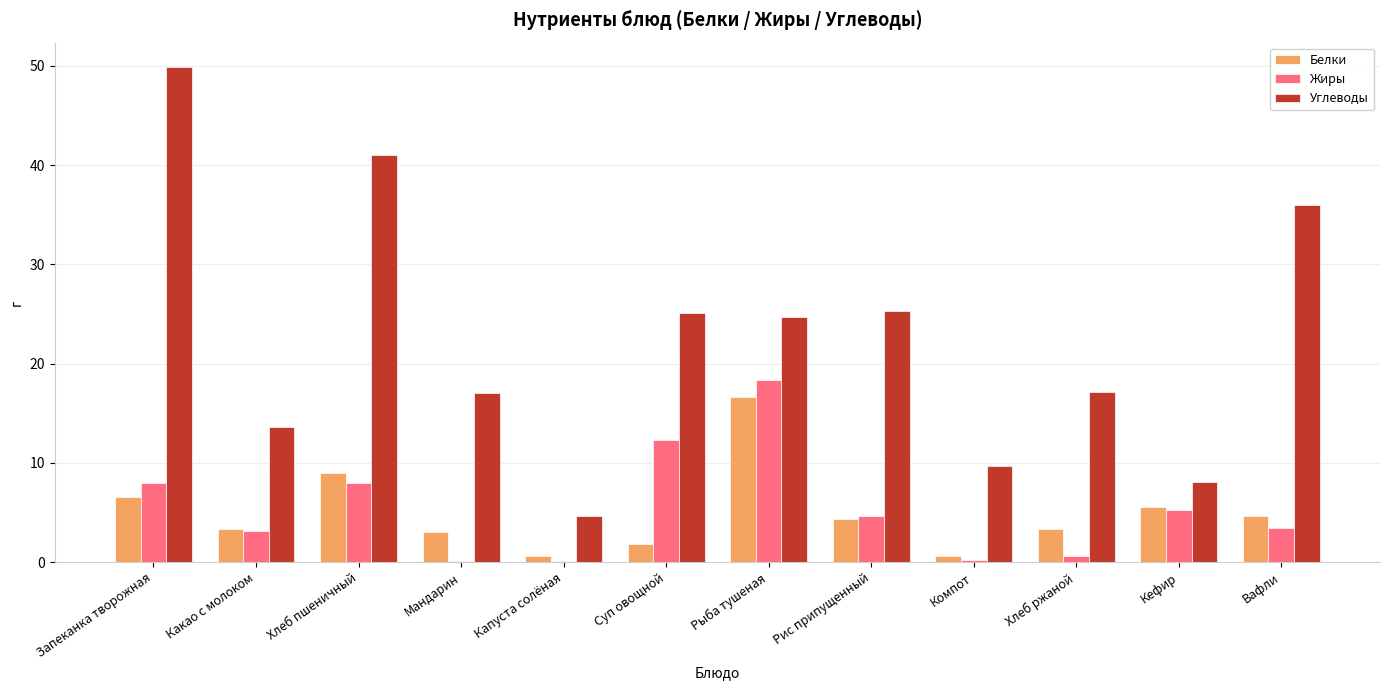

How many data points in Жиры are above 4?

6